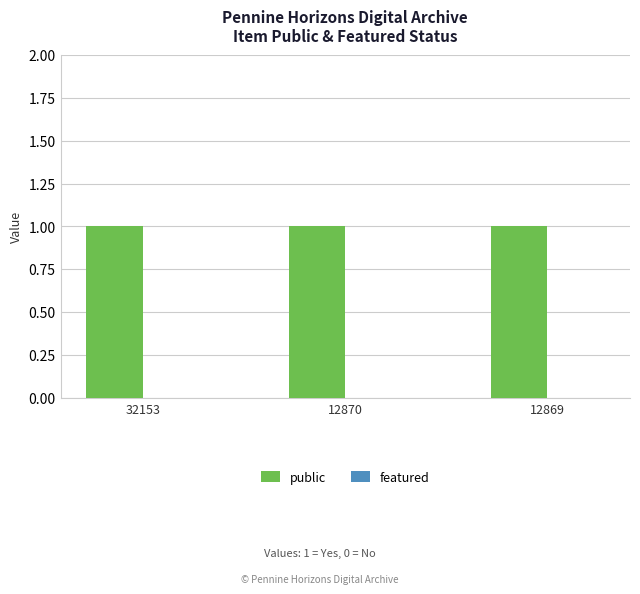

List the series in order of their overall mean, lowest first.

featured, public